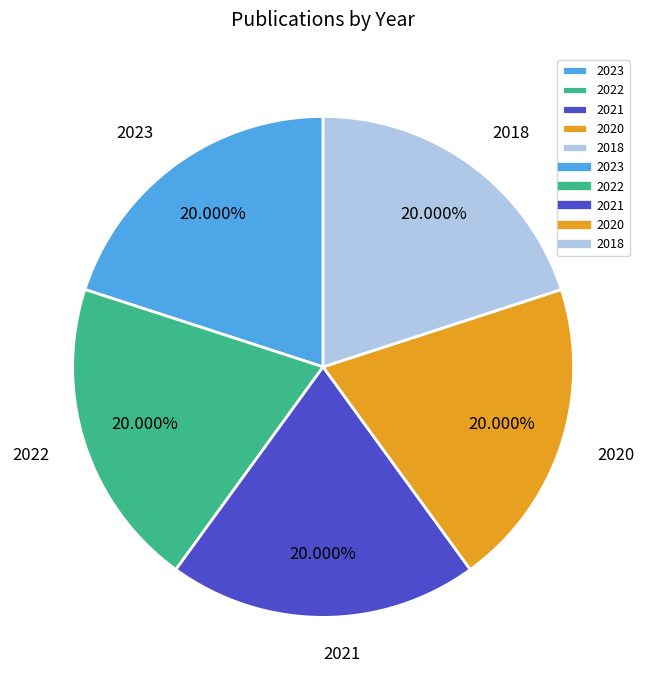

Is there a majority slice in this chart?

No